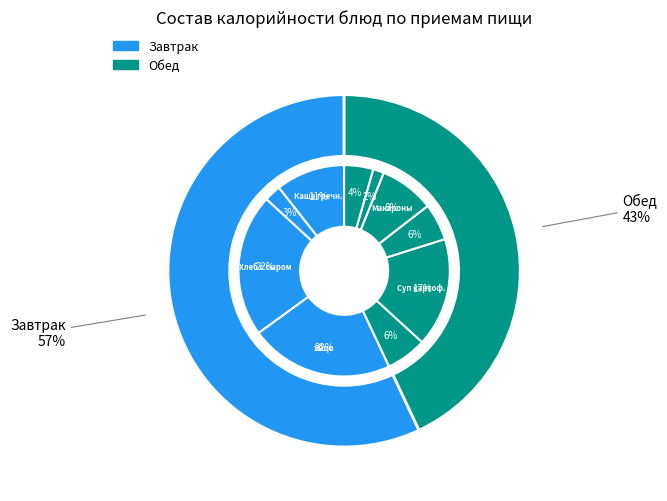

What percentage is NOT represented by Макароны и подлива?

91.6%